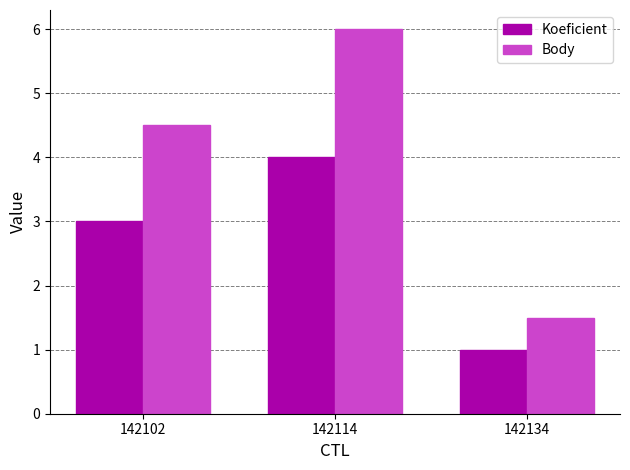

Which series has the largest total across all categories?

Body